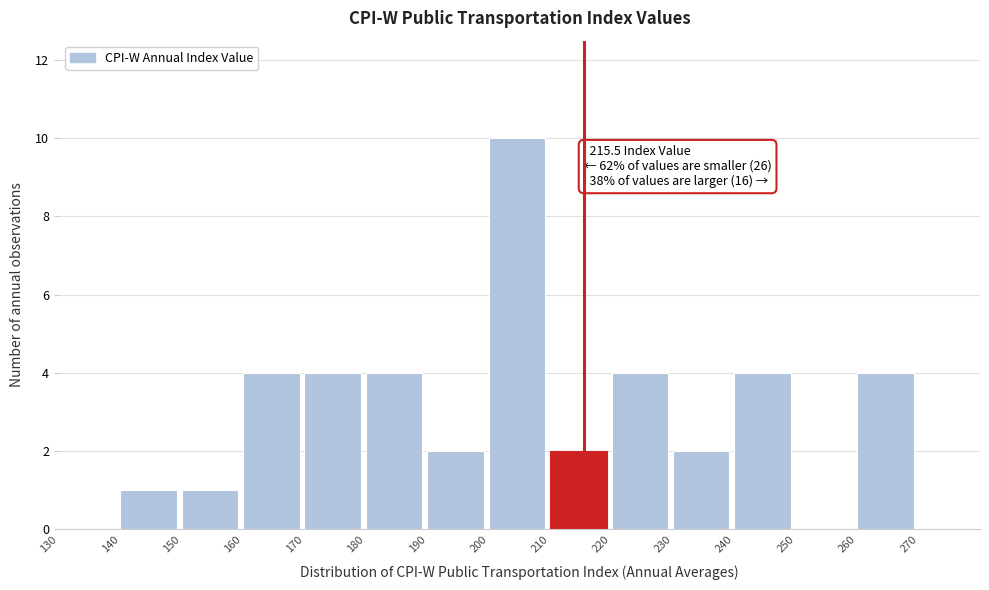

Over which range of the x-axis is the bar tallest?

200 to 210